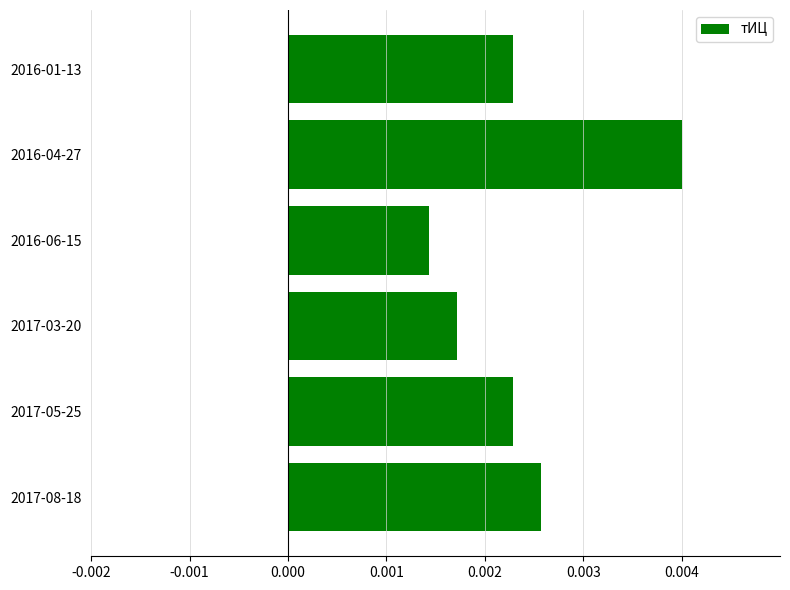

At which label is the value closest to 0?

2016-06-15